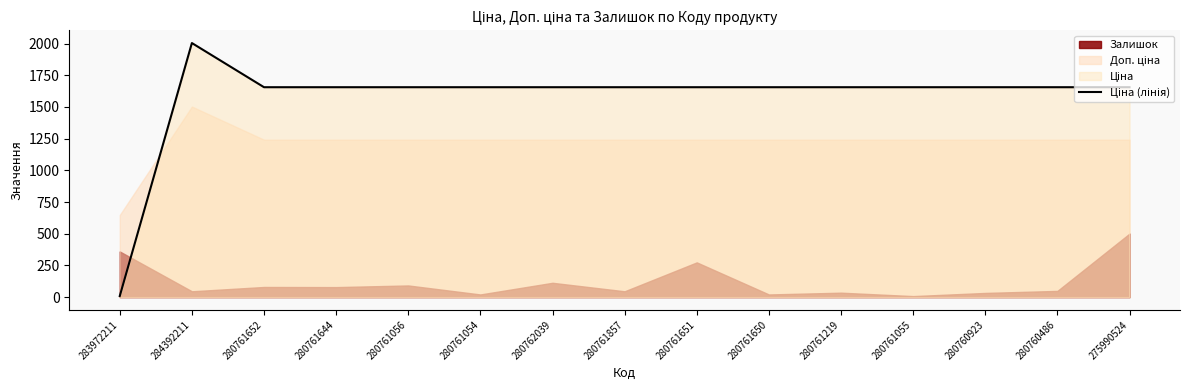

What is the value of the 8th point from the left?

1655.6